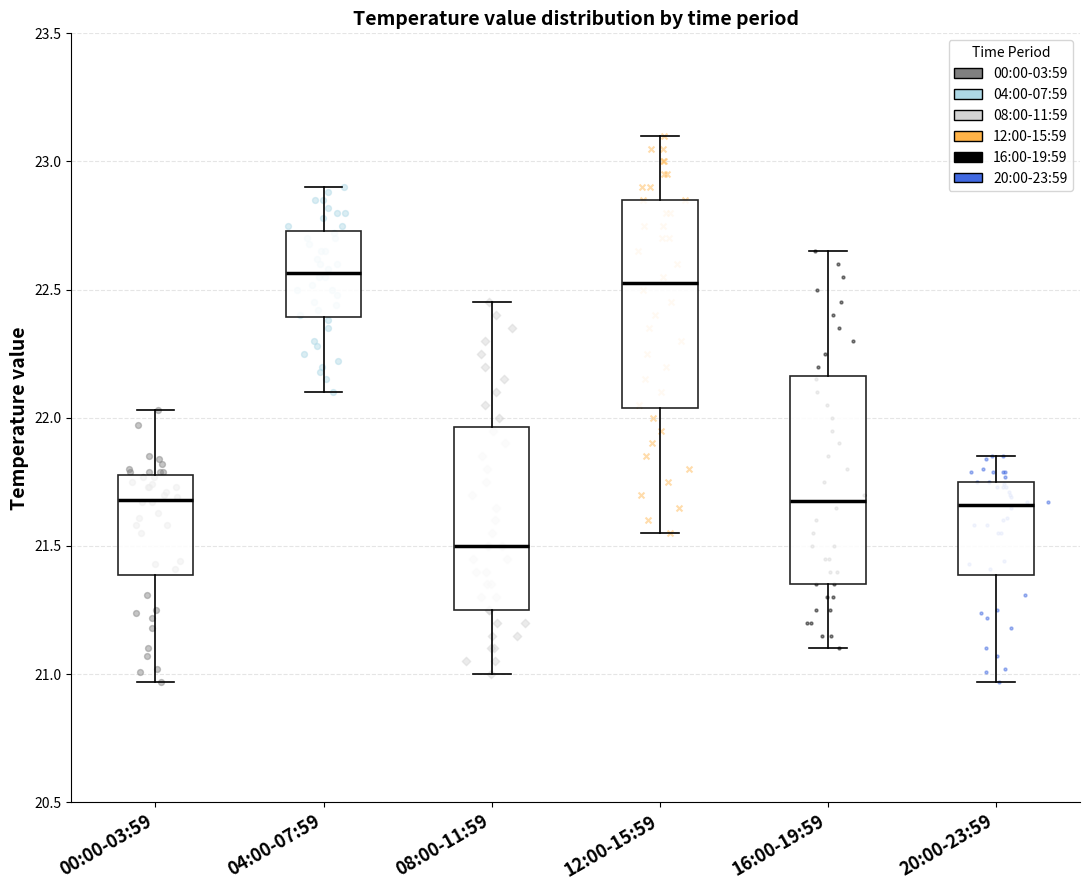

Where does the lower whisker of the box for 20:00-23:59 end on the y-axis? The values are not printed on the chart, so give them approximately, as read against the axis.

20.95